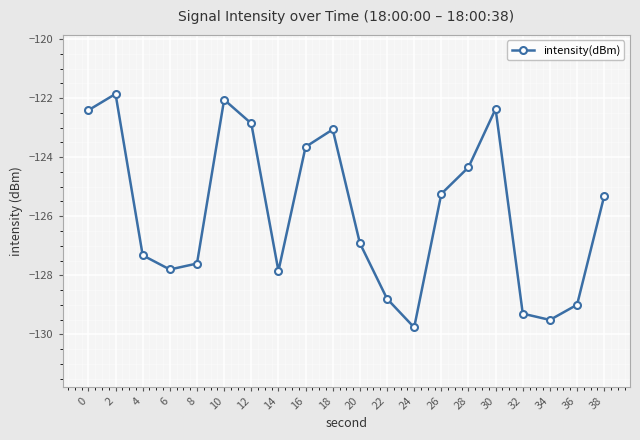

Does the chart display data point markers on the line(s)?

Yes